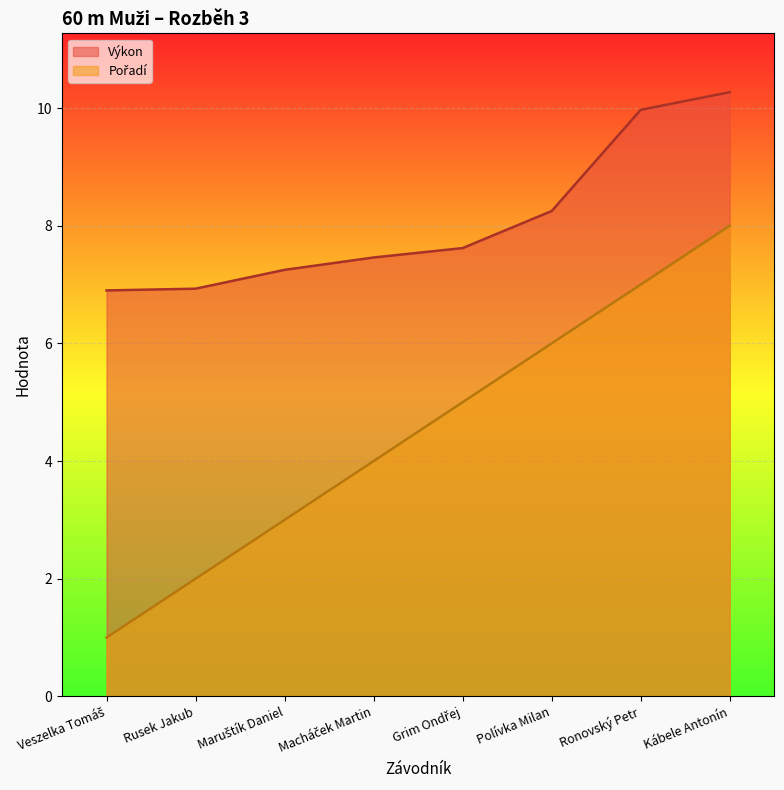

At how many categories does at least one series exceed 5?

8